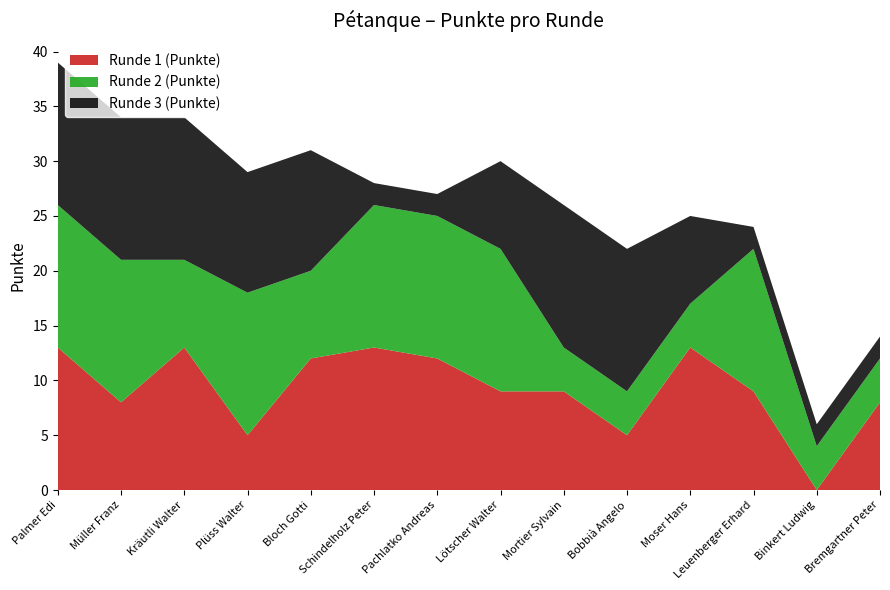

Reading left to right, extract all data points from this chart.

Runde 1 (Punkte): Palmer Edi=13	Müller Franz=8	Kräutli Walter=13	Plüss Walter=5	Bloch Gotti=12	Schindelholz Peter=13	Pachlatko Andreas=12	Lötscher Walter=9	Mortier Sylvain=9	Bobbià Angelo=5	Moser Hans=13	Leuenberger Erhard=9	Binkert Ludwig=0	Bremgartner Peter=8
Runde 2 (Punkte): Palmer Edi=13	Müller Franz=13	Kräutli Walter=8	Plüss Walter=13	Bloch Gotti=8	Schindelholz Peter=13	Pachlatko Andreas=13	Lötscher Walter=13	Mortier Sylvain=4	Bobbià Angelo=4	Moser Hans=4	Leuenberger Erhard=13	Binkert Ludwig=4	Bremgartner Peter=4
Runde 3 (Punkte): Palmer Edi=13	Müller Franz=13	Kräutli Walter=13	Plüss Walter=11	Bloch Gotti=11	Schindelholz Peter=2	Pachlatko Andreas=2	Lötscher Walter=8	Mortier Sylvain=13	Bobbià Angelo=13	Moser Hans=8	Leuenberger Erhard=2	Binkert Ludwig=2	Bremgartner Peter=2